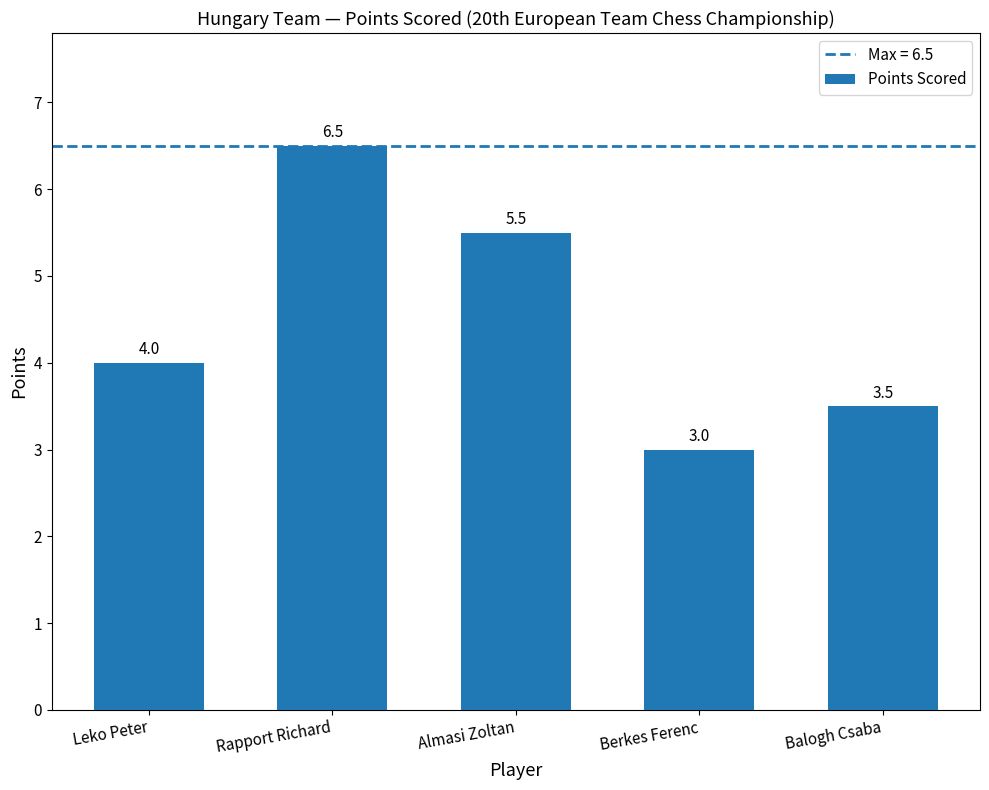

What is the average value?

4.5